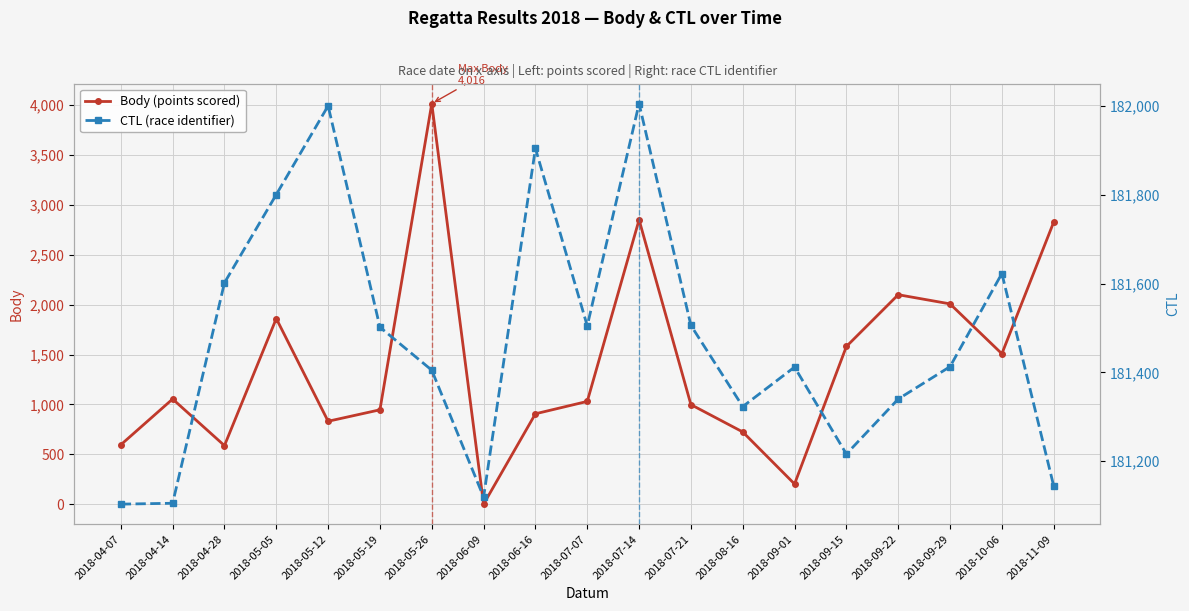

Between 2018-04-28 and 2018-09-15, which series saw the biggest shift?

Body (points scored)